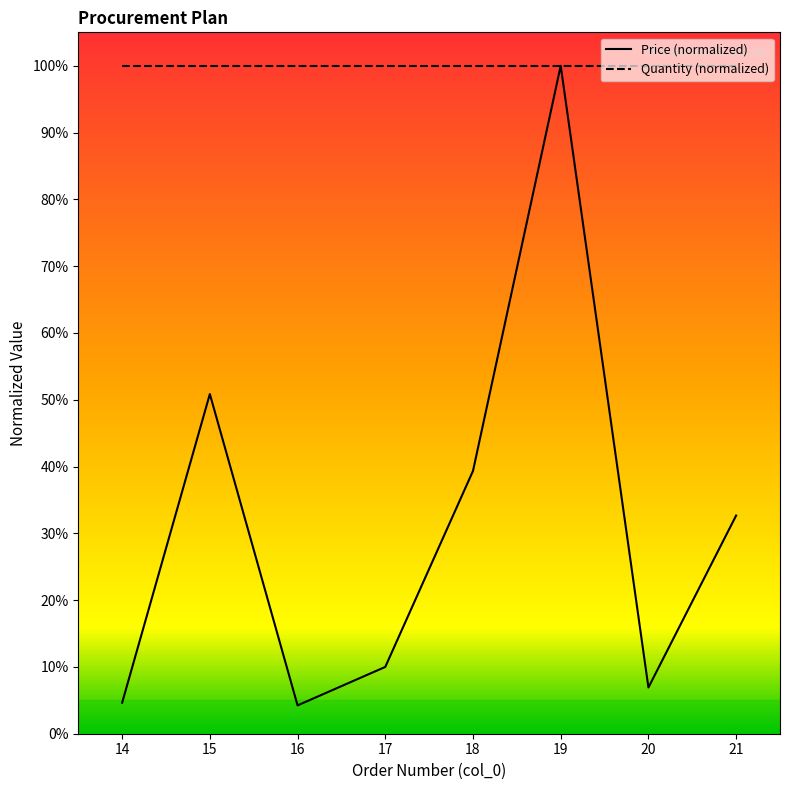

What is the greatest value displayed?

100.0